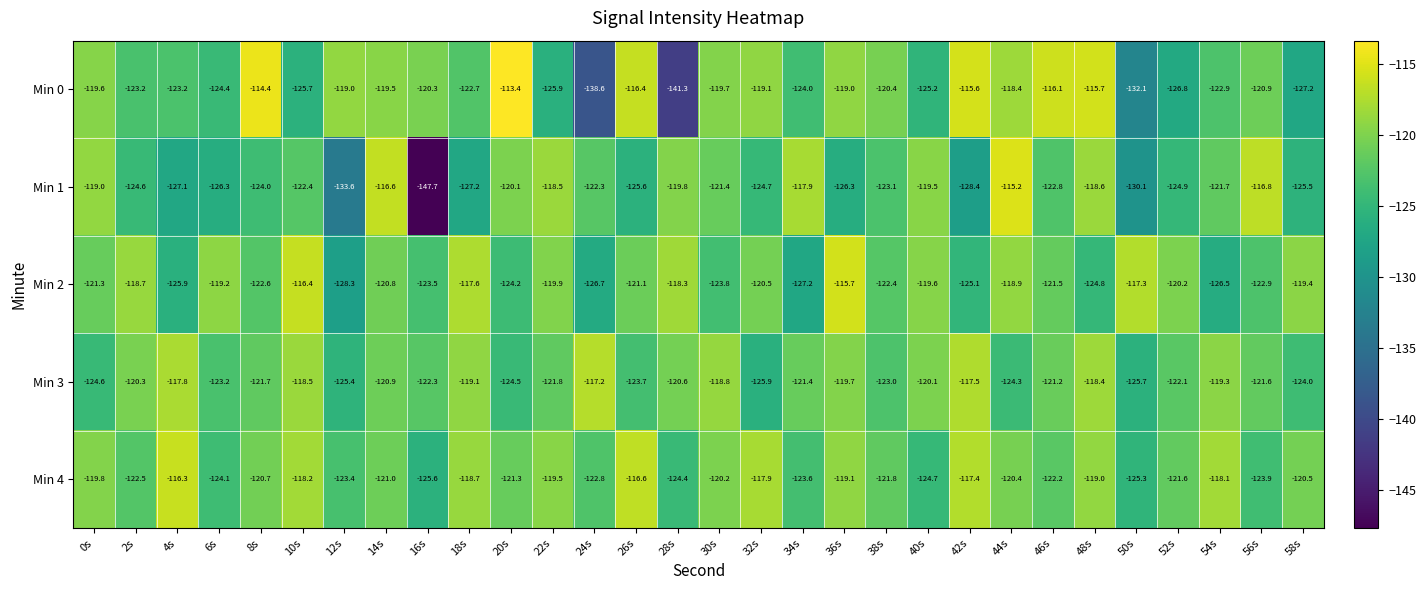

Which label corresponds to the smallest value in the chart?

16s